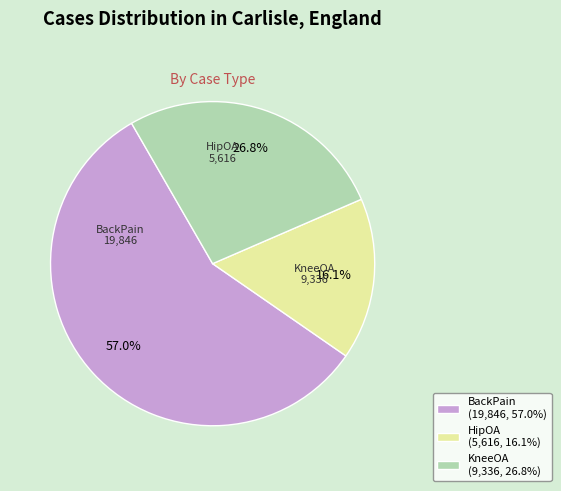

How many segments does this pie chart have?

3